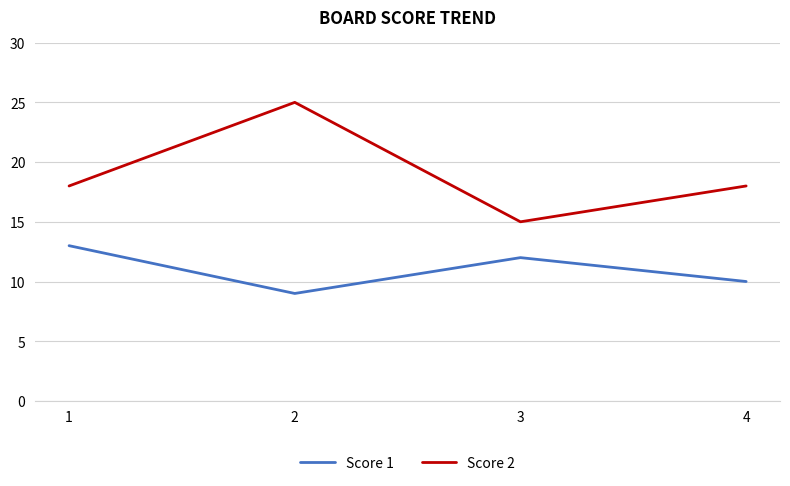

What is the minimum value for Score 2?

15